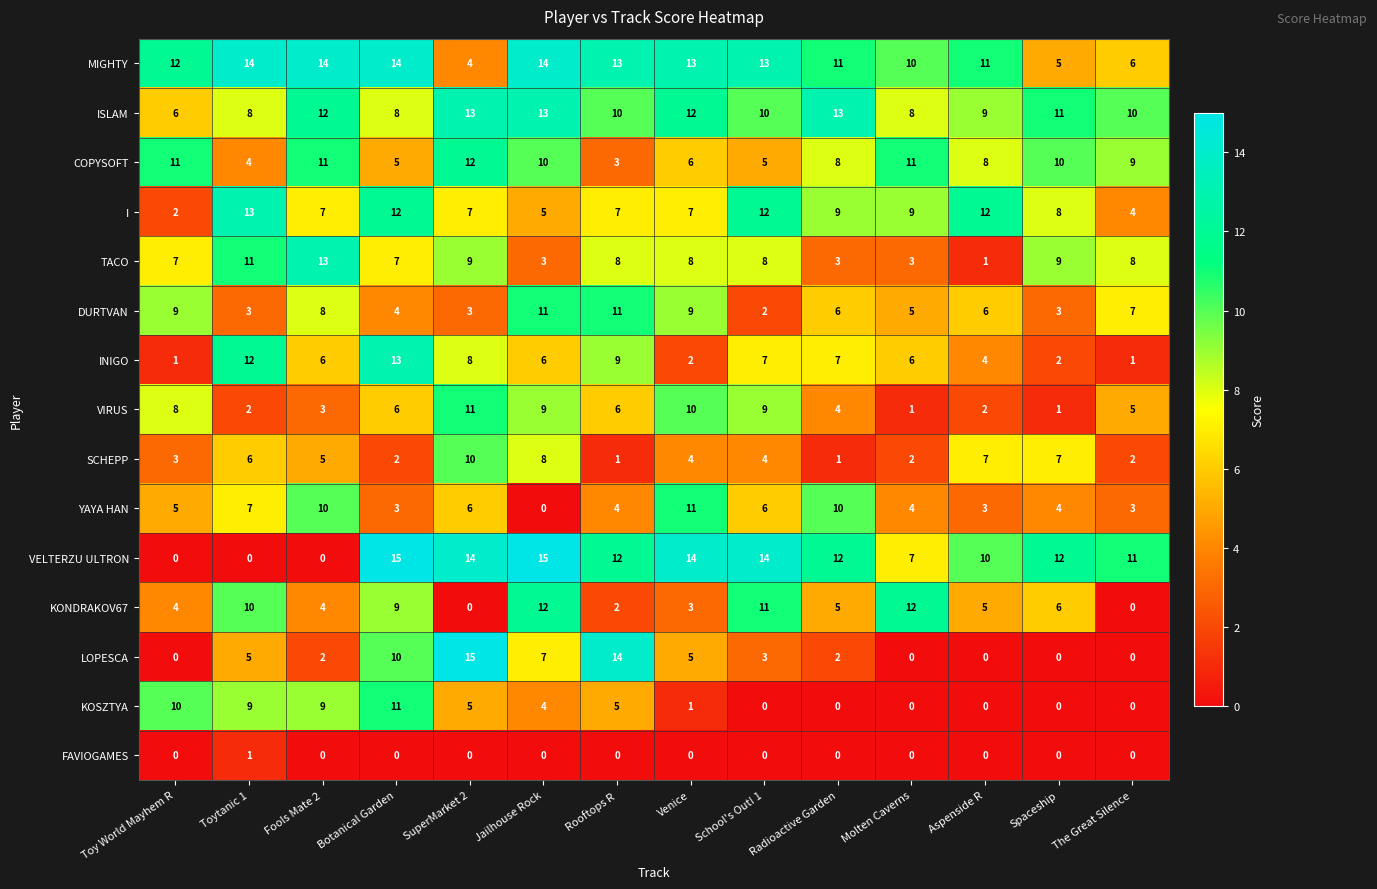

What is the sum of the KONDRAKOV67 values at Toy World Mayhem R and Botanical Garden?

13